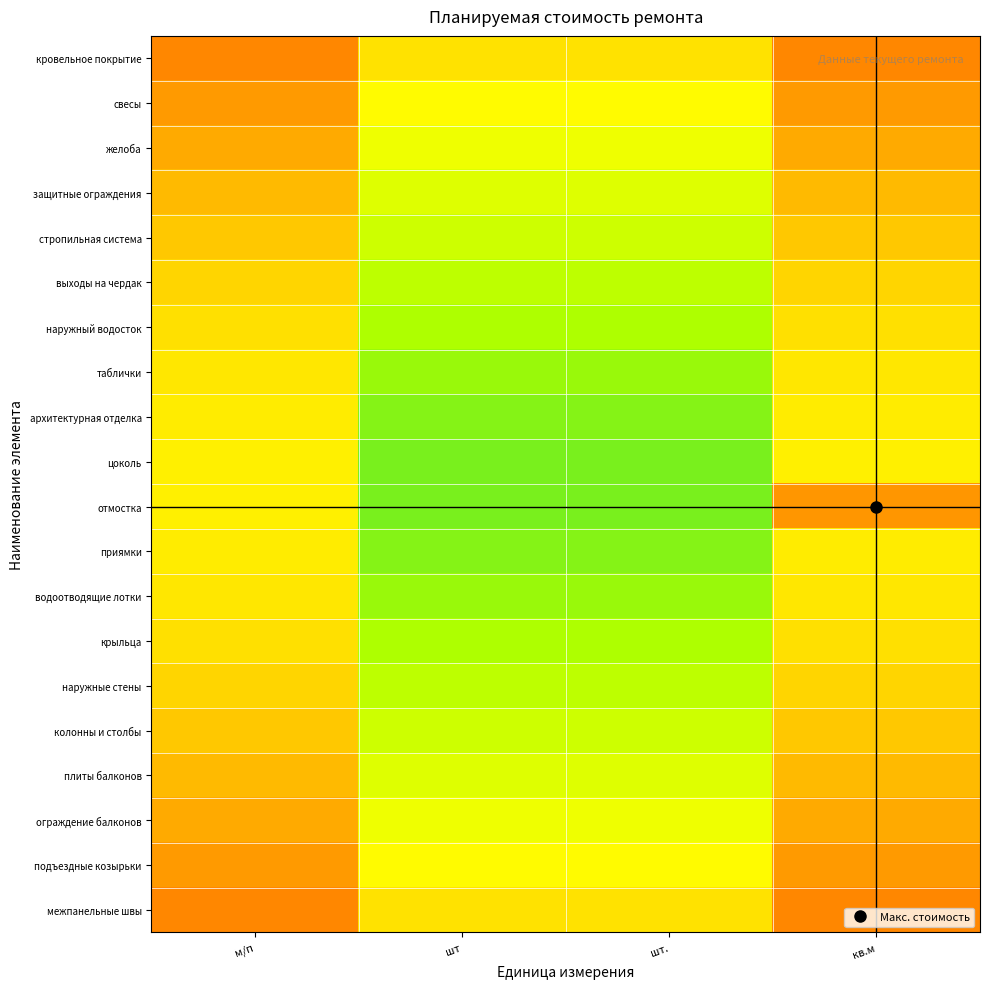

Which series has the largest range (max minus min)?

отмостка